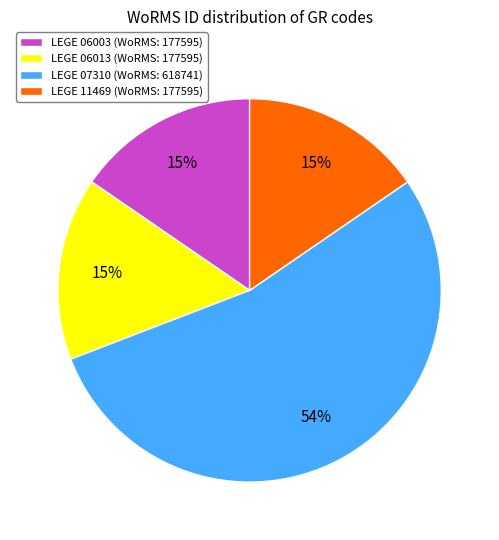

To the nearest percent, what portion does LEGE 06003 (WoRMS: 177595) represent?

15%